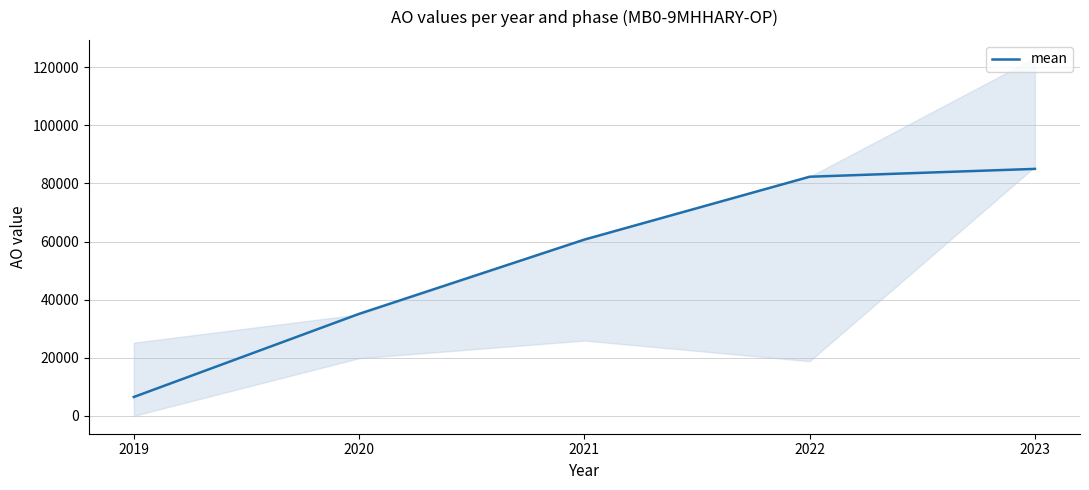

True or false: the data has more than 0 interior local peaks.

False